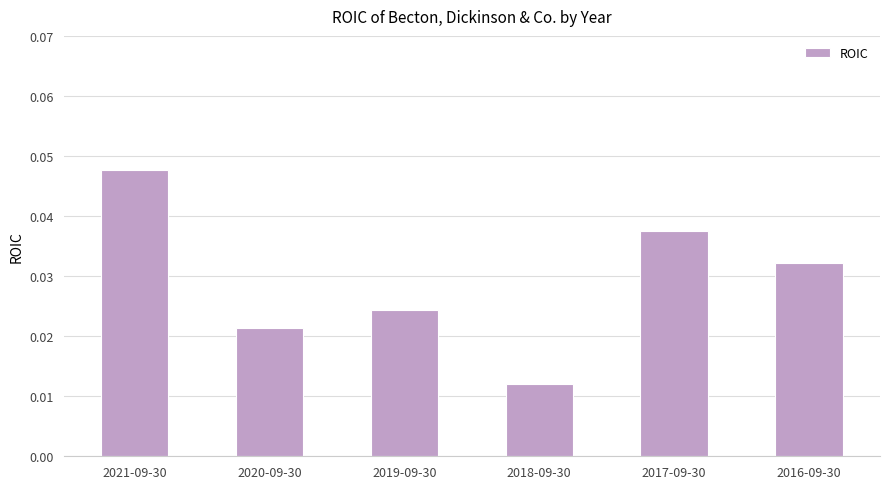

At which category does the chart reach its minimum across all series?

2018-09-30